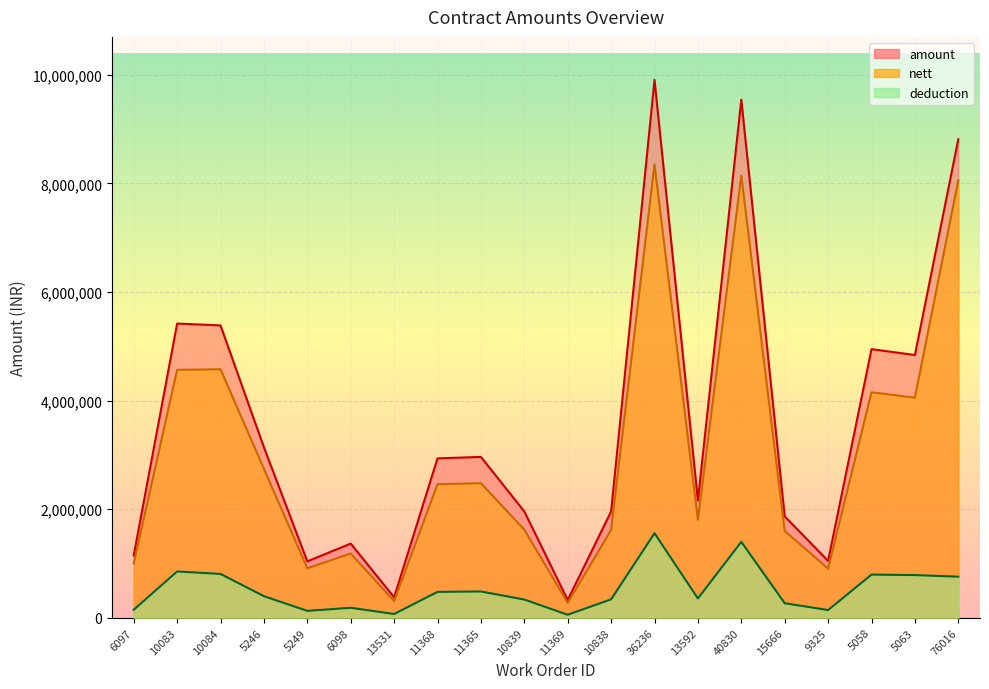

Does the chart display data point markers on the line(s)?

No